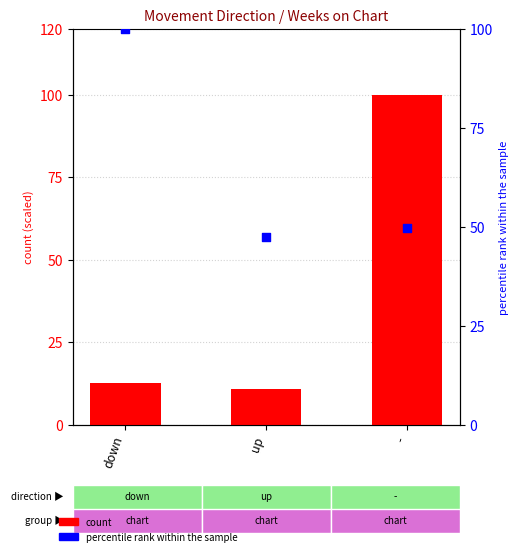

Which series reaches the minimum Y coordinate?

count